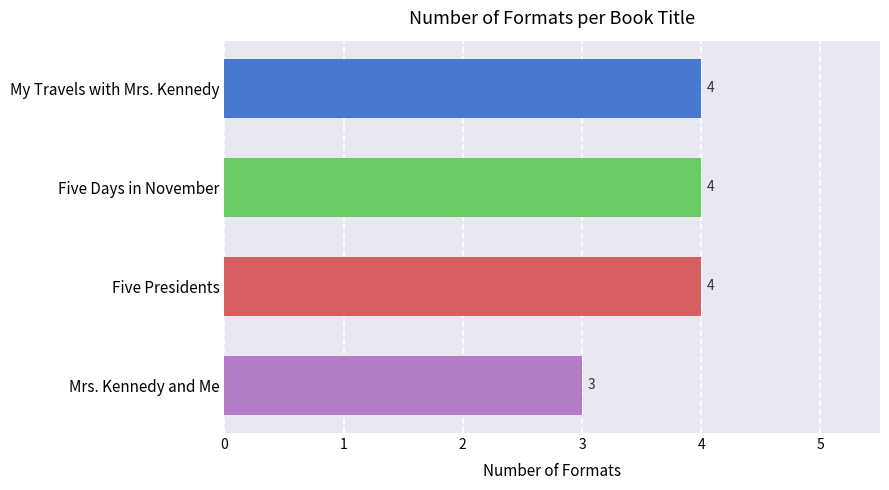

Reading top to bottom, transcribe all the data shown in this chart.

4	4	4	3